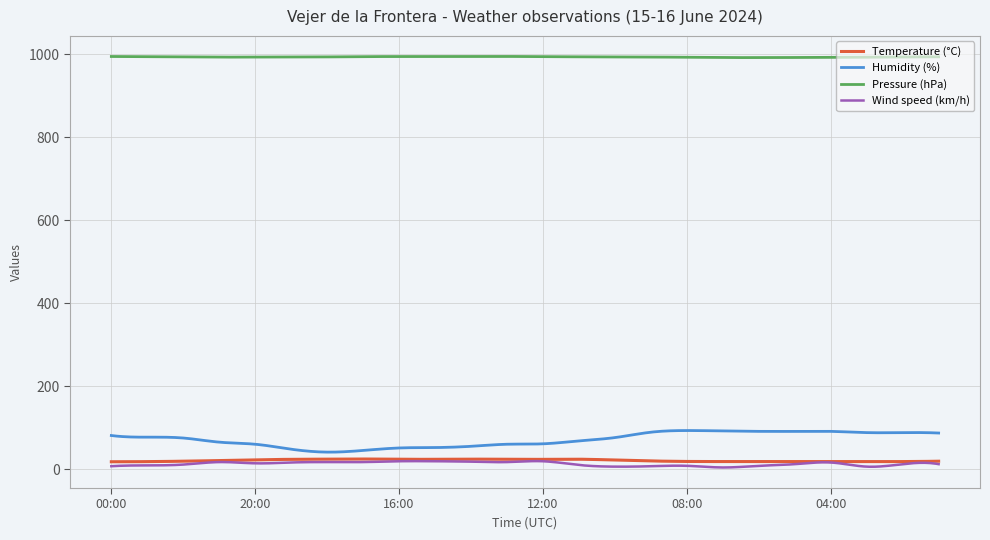

Which series has the largest total across all categories?

Pressure (hPa)